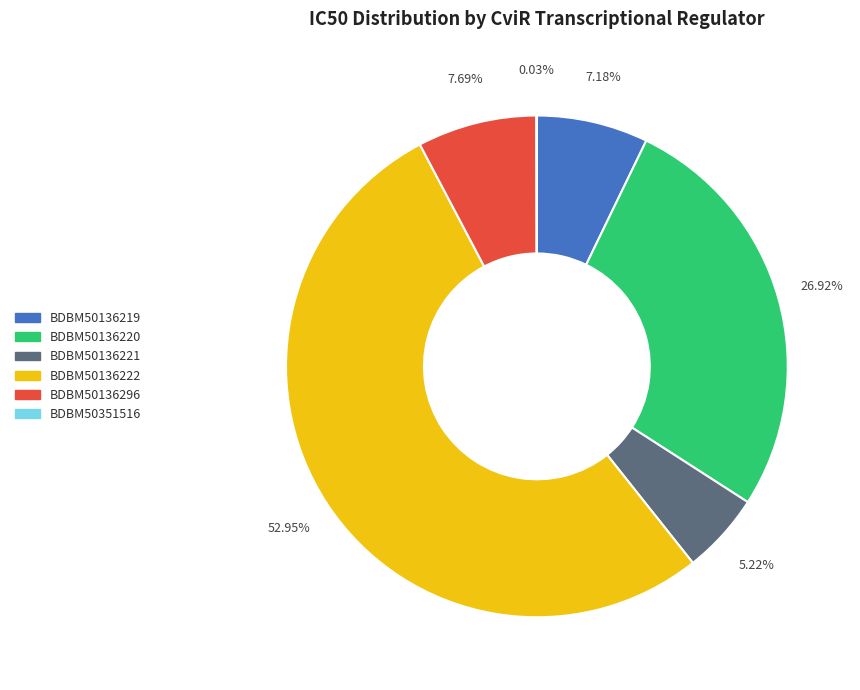

To the nearest percent, what is the combined percentage of BDBM50136221 and BDBM50136220?

32%